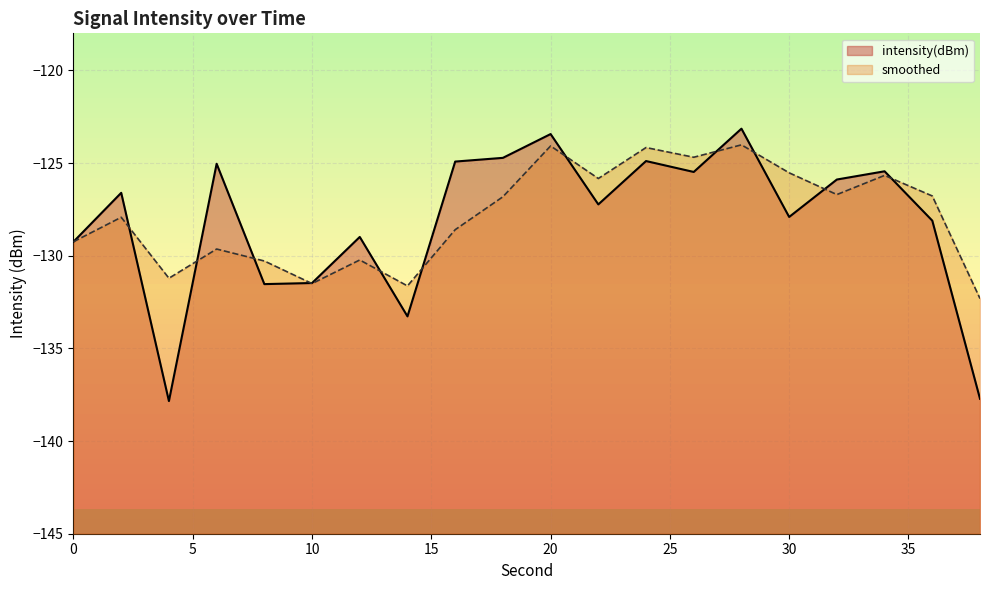

List the series in order of their overall mean, highest first.

smoothed, intensity(dBm)